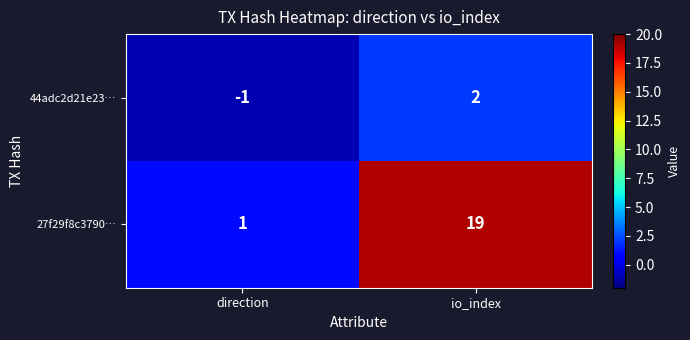

What is the difference between the 44adc2d21e23… values at direction and io_index?

3